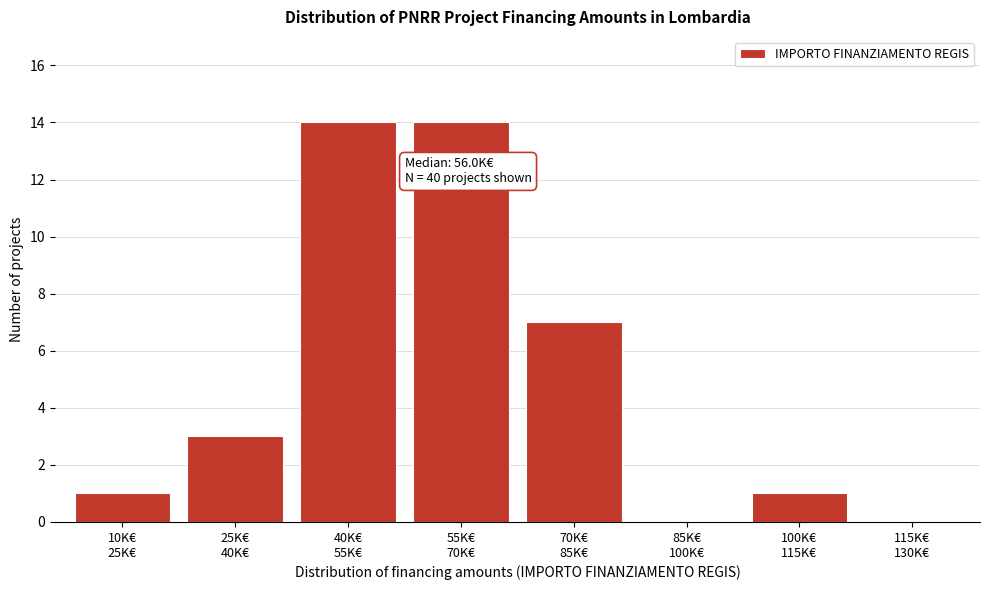

What is the maximum value shown in the chart?

14